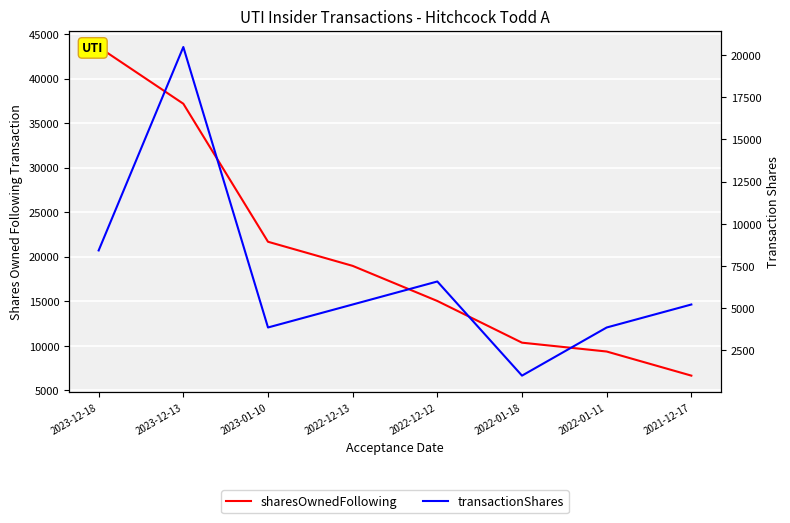

How many values in the sharesOwnedFollowing series exceed 18971?

3